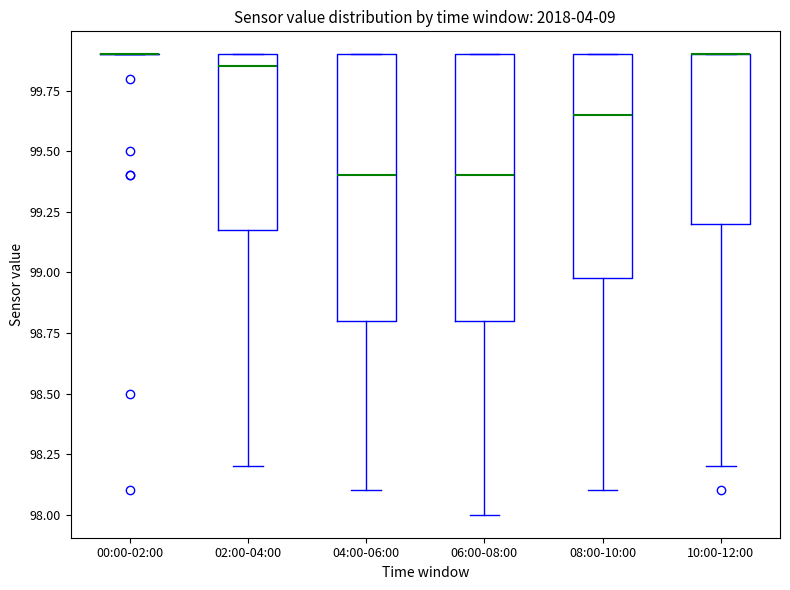

Where is the upper edge of the box for 10:00-12:00 on the y-axis? The values are not printed on the chart, so give them approximately, as read against the axis.

99.90